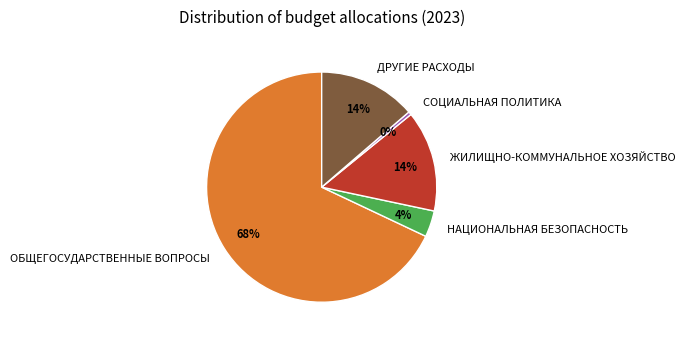

How many segments does this pie chart have?

5